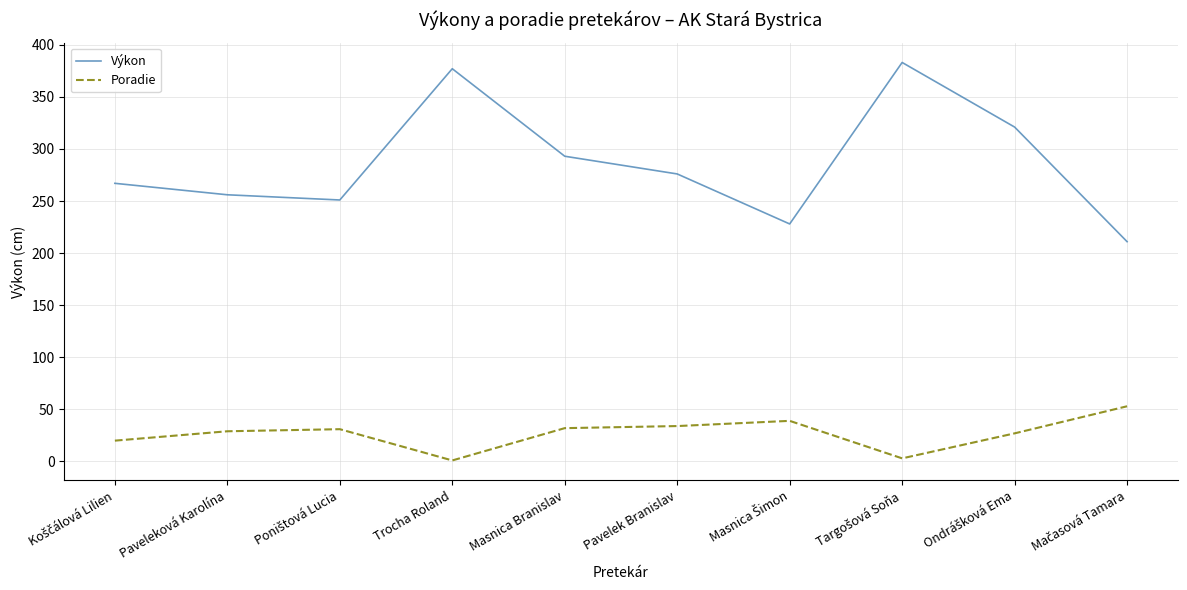

The value of Výkon at Trocha Roland is 377. True or false?

True